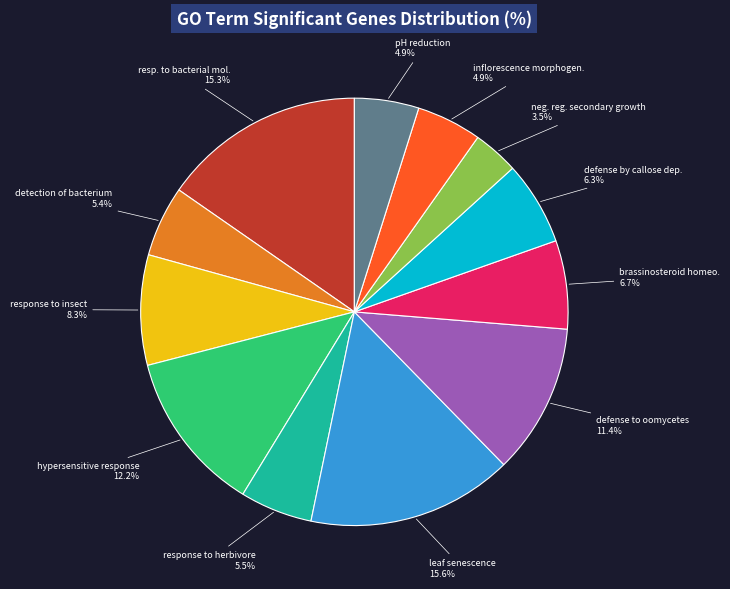

How many segments does this pie chart have?

12